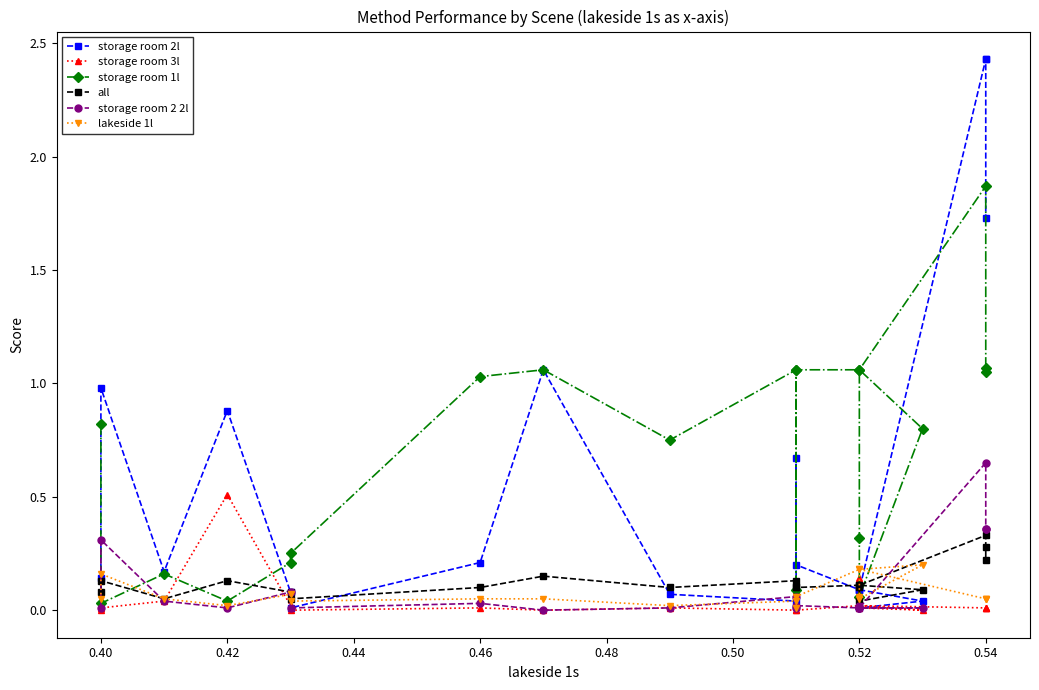

Reading left to right, what are all the values shown in this chart?

storage room 2l: 0.1	1.0	0.2	0.9	0.1	0.0	0.2	1.1	0.1	0.0	0.7	0.2	0.1	0.1	0.0	0.0	0.1	2.4	2.4	1.7
storage room 3l: 0.0	0.0	0.0	0.5	0.0	0.0	0.0	0.0	0.0	0.0	0.1	0.0	0.0	0.1	0.0	0.0	0.0	0.0	0.0	0.0
storage room 1l: 0.8	0.0	0.2	0.0	0.2	0.2	1.0	1.1	0.8	1.1	0.1	1.1	1.1	0.3	0.1	0.8	1.1	1.9	1.1	1.1
all: 0.1	0.1	0.1	0.1	0.1	0.1	0.1	0.1	0.1	0.1	0.1	0.1	0.1	0.1	0.0	0.1	0.1	0.3	0.3	0.2
storage room 2 2l: 0.0	0.3	0.0	0.0	0.1	0.0	0.0	0.0	0.0	0.1	0.0	0.0	0.0	0.0	0.0	0.0	0.0	0.7	0.4	0.4
lakeside 1l: 0.1	0.2	0.1	0.0	0.1	0.0	0.1	0.1	0.0	0.0	0.0	0.1	0.2	0.1	0.1	0.2	0.2	0.1	0.1	0.1